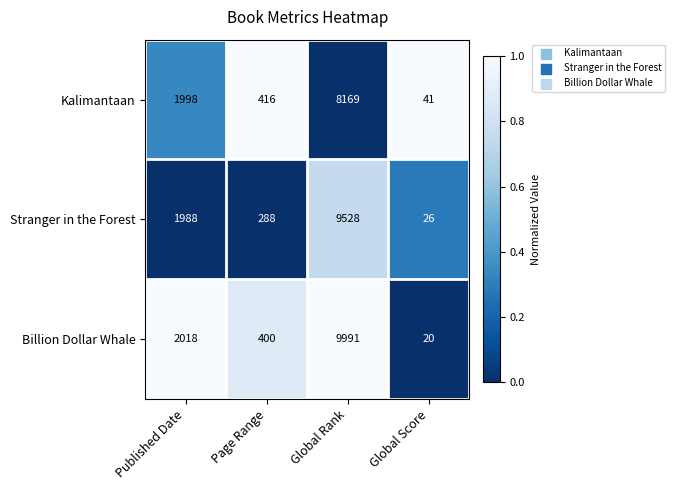

What is the difference between the Kalimantaan values at Published Date and Global Rank?

6171